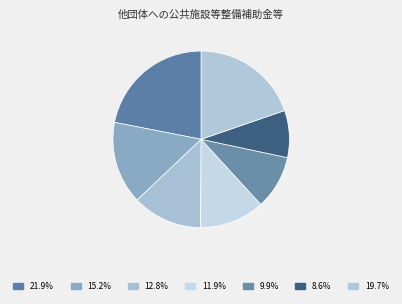

How many segments does this pie chart have?

7